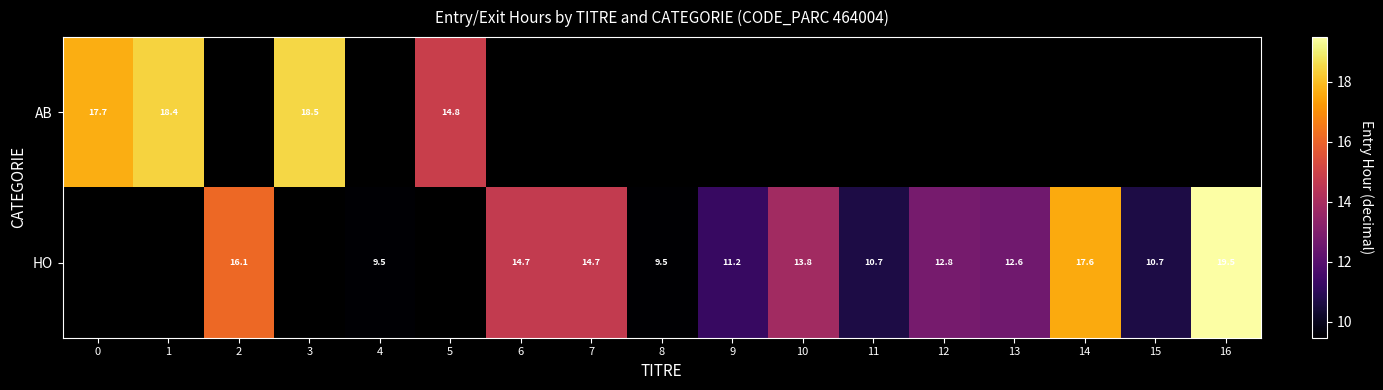

Count the number of data series in this chart.

2